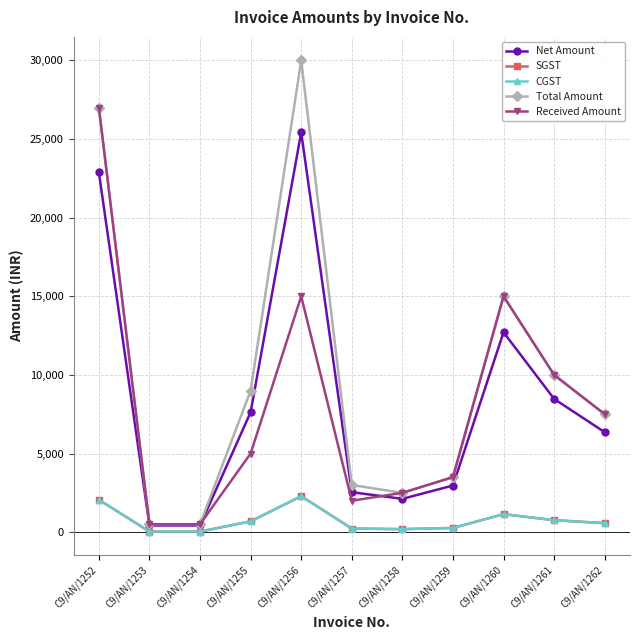

At which category does Received Amount reach its first local valley?

C9/AN/1257